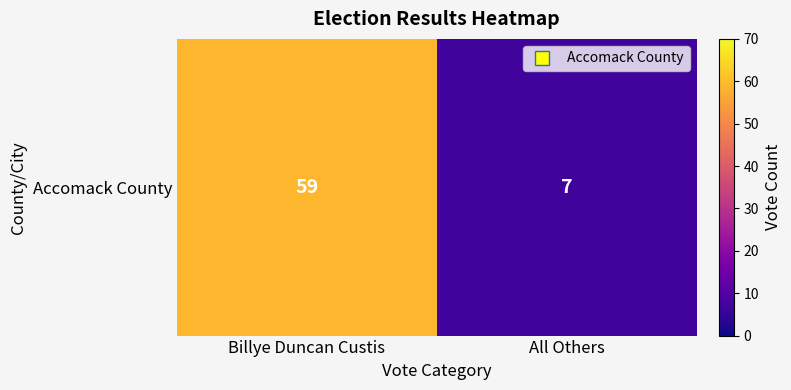

What is the sum of the values at All Others and Billye Duncan Custis?

66